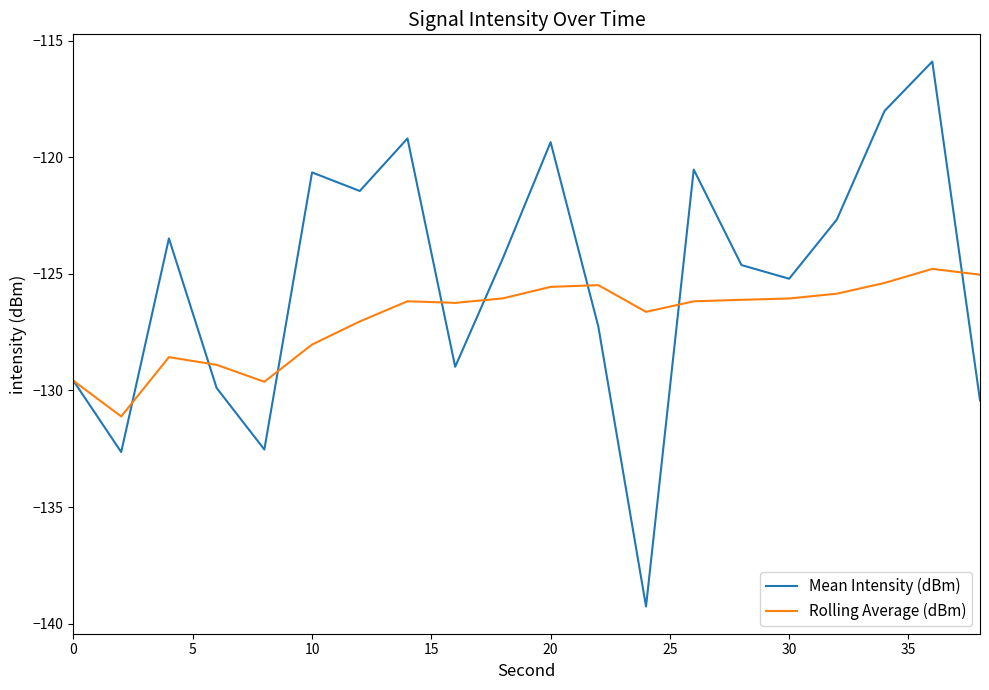

Does the chart display data point markers on the line(s)?

No